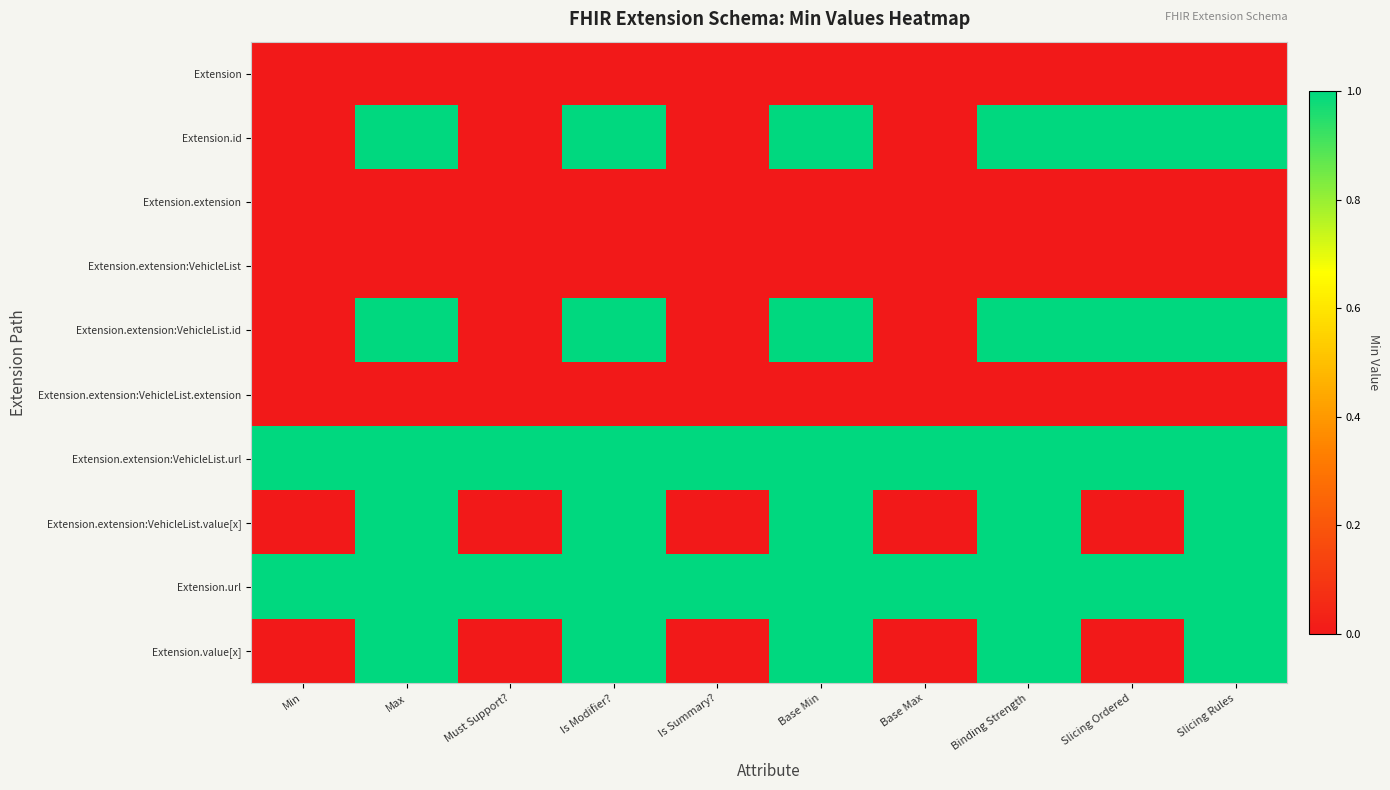

Reading left to right, what are all the values shown in this chart?

Extension: Min=0	Max=0	Must Support?=0	Is Modifier?=0	Is Summary?=0	Base Min=0	Base Max=0	Binding Strength=0	Slicing Ordered=0	Slicing Rules=0
Extension.id: Min=0	Max=1	Must Support?=0	Is Modifier?=1	Is Summary?=0	Base Min=1	Base Max=0	Binding Strength=1	Slicing Ordered=1	Slicing Rules=1
Extension.extension: Min=0	Max=0	Must Support?=0	Is Modifier?=0	Is Summary?=0	Base Min=0	Base Max=0	Binding Strength=0	Slicing Ordered=0	Slicing Rules=0
Extension.extension:VehicleList: Min=0	Max=0	Must Support?=0	Is Modifier?=0	Is Summary?=0	Base Min=0	Base Max=0	Binding Strength=0	Slicing Ordered=0	Slicing Rules=0
Extension.extension:VehicleList.id: Min=0	Max=1	Must Support?=0	Is Modifier?=1	Is Summary?=0	Base Min=1	Base Max=0	Binding Strength=1	Slicing Ordered=1	Slicing Rules=1
Extension.extension:VehicleList.extension: Min=0	Max=0	Must Support?=0	Is Modifier?=0	Is Summary?=0	Base Min=0	Base Max=0	Binding Strength=0	Slicing Ordered=0	Slicing Rules=0
Extension.extension:VehicleList.url: Min=1	Max=1	Must Support?=1	Is Modifier?=1	Is Summary?=1	Base Min=1	Base Max=1	Binding Strength=1	Slicing Ordered=1	Slicing Rules=1
Extension.extension:VehicleList.value[x]: Min=0	Max=1	Must Support?=0	Is Modifier?=1	Is Summary?=0	Base Min=1	Base Max=0	Binding Strength=1	Slicing Ordered=0	Slicing Rules=1
Extension.url: Min=1	Max=1	Must Support?=1	Is Modifier?=1	Is Summary?=1	Base Min=1	Base Max=1	Binding Strength=1	Slicing Ordered=1	Slicing Rules=1
Extension.value[x]: Min=0	Max=1	Must Support?=0	Is Modifier?=1	Is Summary?=0	Base Min=1	Base Max=0	Binding Strength=1	Slicing Ordered=0	Slicing Rules=1